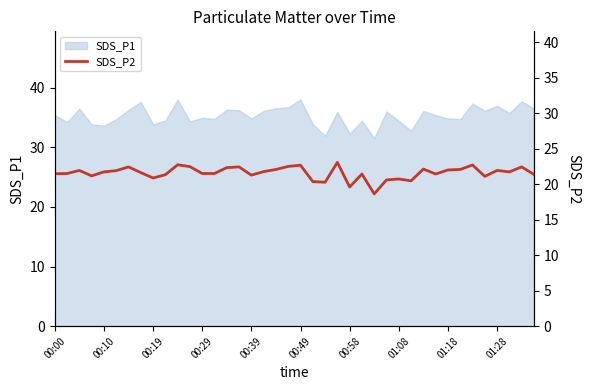

What is the approximate value at 11?

22.5